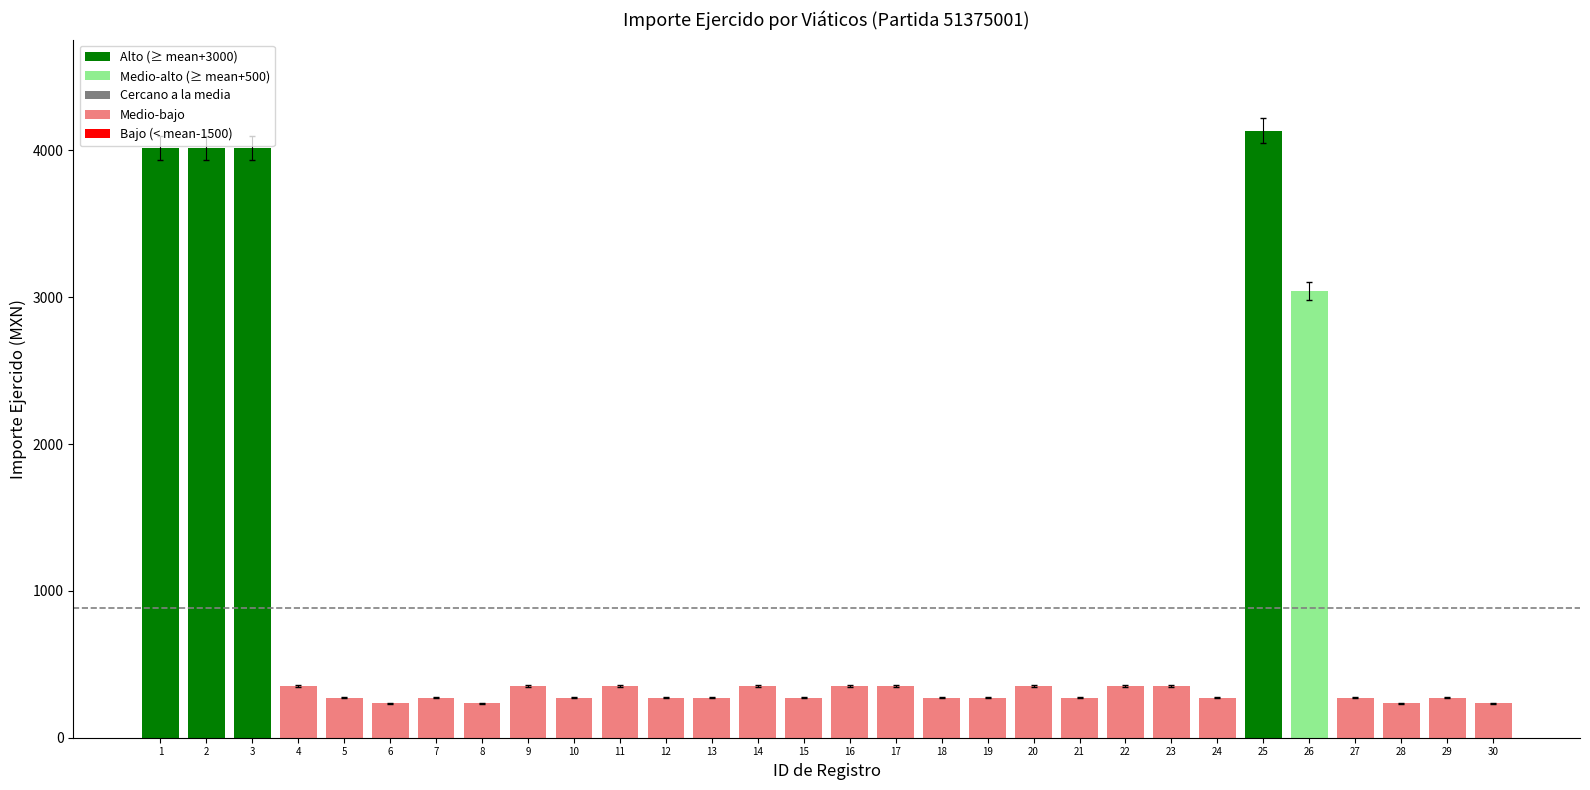

What is the approximate value at 14?

351